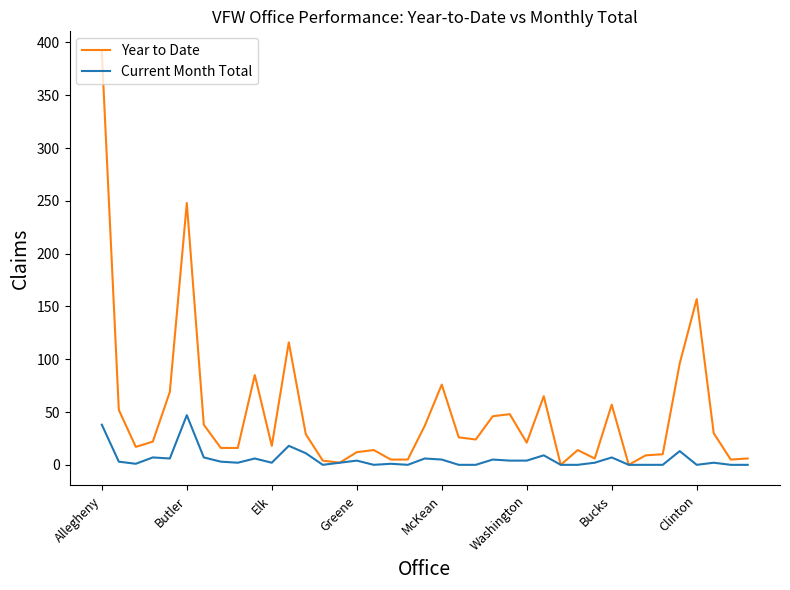

List the series in order of their overall mean, highest first.

Year to Date, Current Month Total